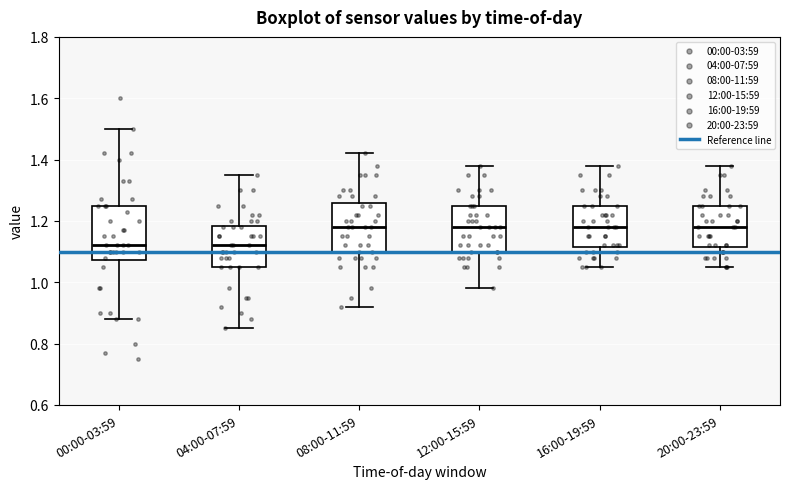

Reading left to right, read every box against the y-axis: the position of its median line, the range the box covers, and the ends of its whiskers. The values are not printed on the chart, so give them approximately, as read against the axis.

00:00-03:59: median 1.12, box 1.08 to 1.26, whiskers 0.88 to 1.50
04:00-07:59: median 1.12, box 1.06 to 1.18, whiskers 0.86 to 1.36
08:00-11:59: median 1.18, box 1.10 to 1.26, whiskers 0.92 to 1.42
12:00-15:59: median 1.18, box 1.10 to 1.26, whiskers 0.98 to 1.38
16:00-19:59: median 1.18, box 1.12 to 1.26, whiskers 1.06 to 1.38
20:00-23:59: median 1.18, box 1.12 to 1.26, whiskers 1.06 to 1.38